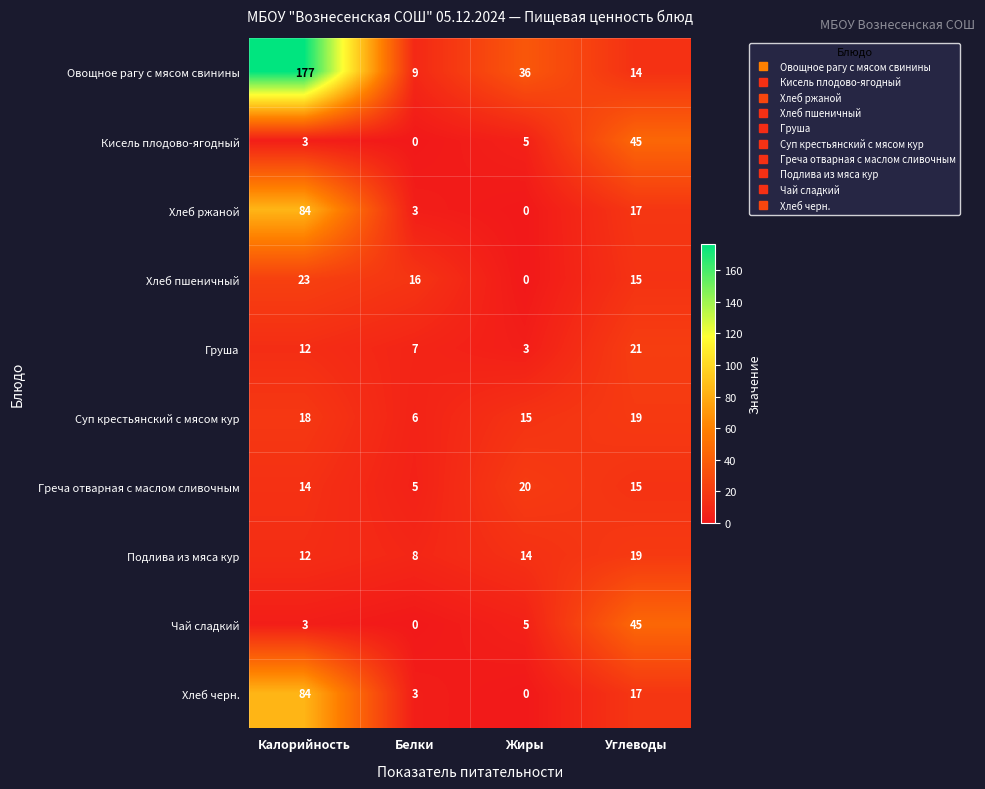

Is it true that Подлива из мяса кур equals 8 at Калорийность?

False